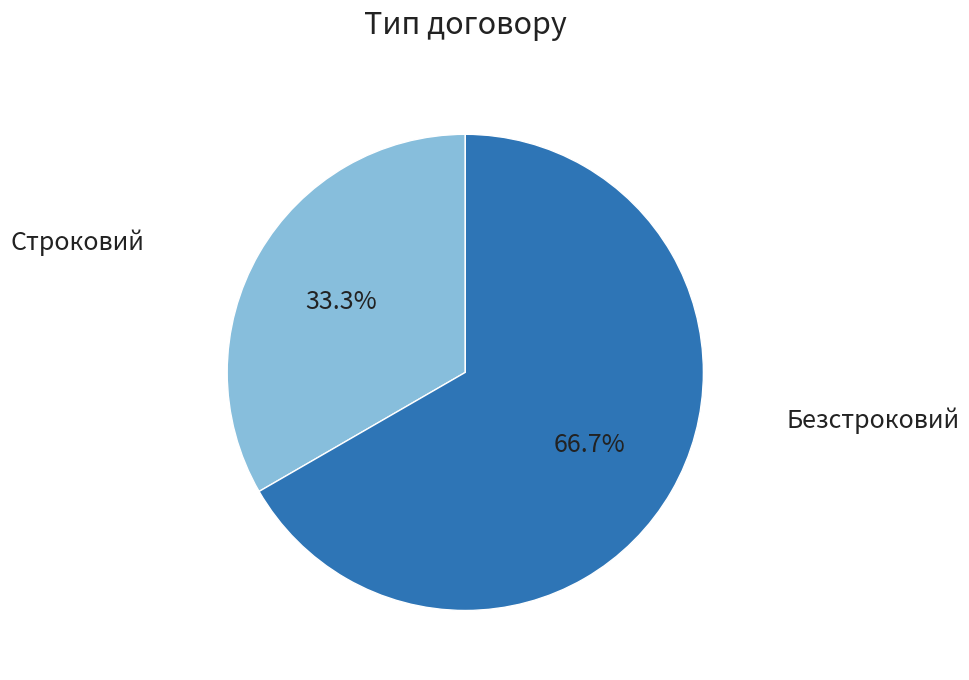

Count the number of slices in the pie.

2